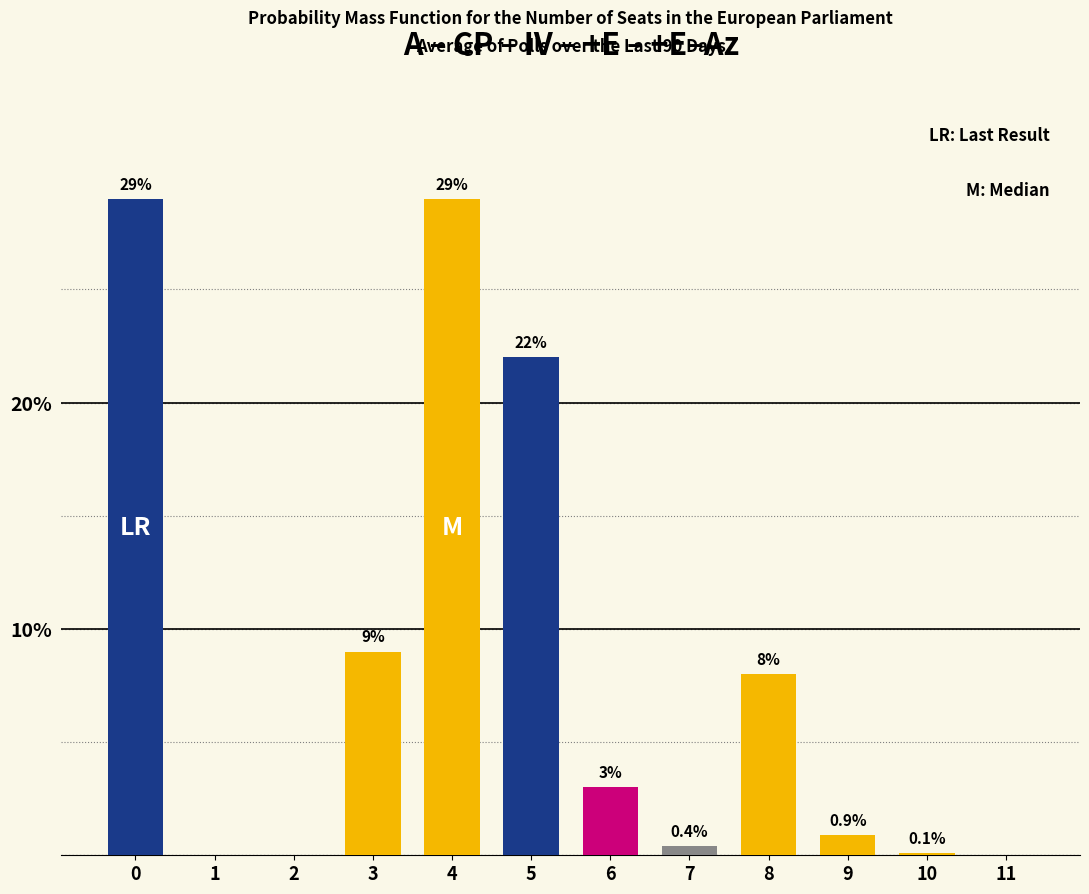

Reading left to right, extract all data points from this chart.

0=29.0	1=0.0	2=0.0	3=9.0	4=29.0	5=22.0	6=3.0	7=0.4	8=8.0	9=0.9	10=0.1	11=0.0